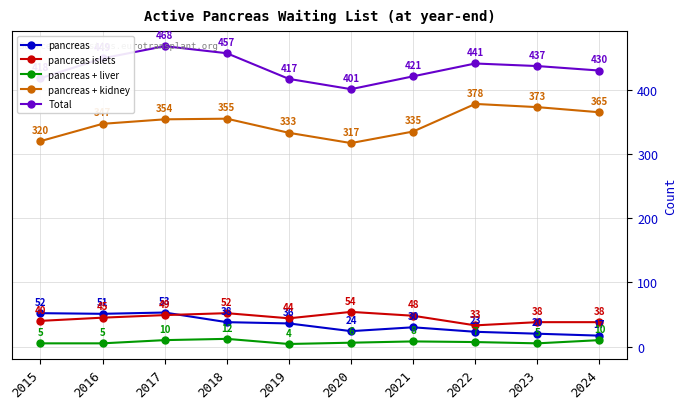

What is the difference between the maximum and second lowest values in the pancreas + liver series?

7